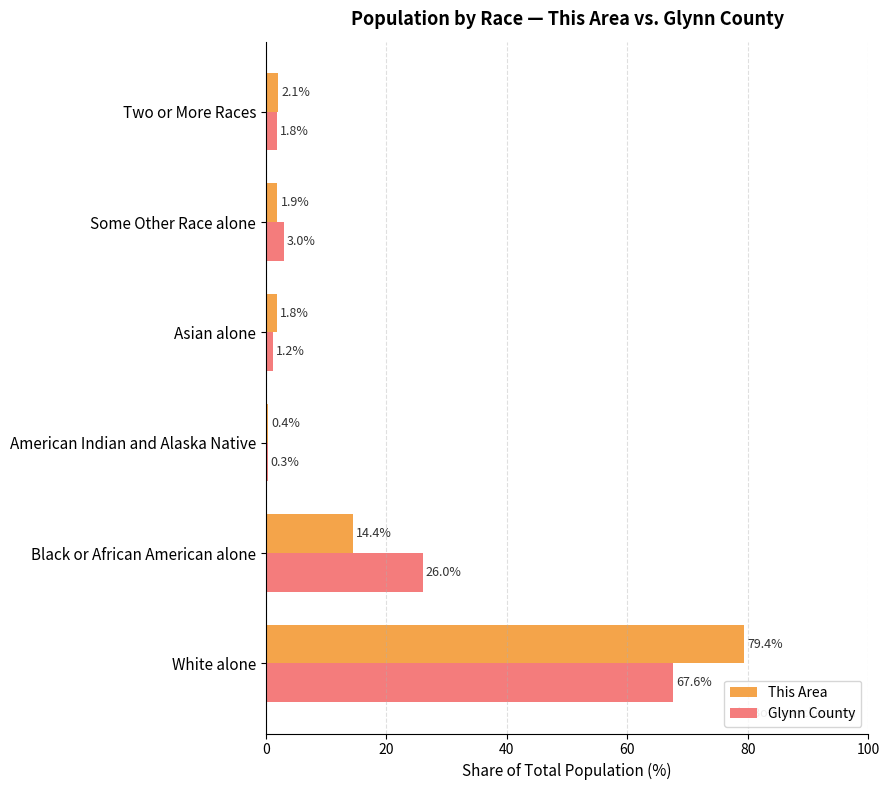

Count the number of data series in this chart.

2